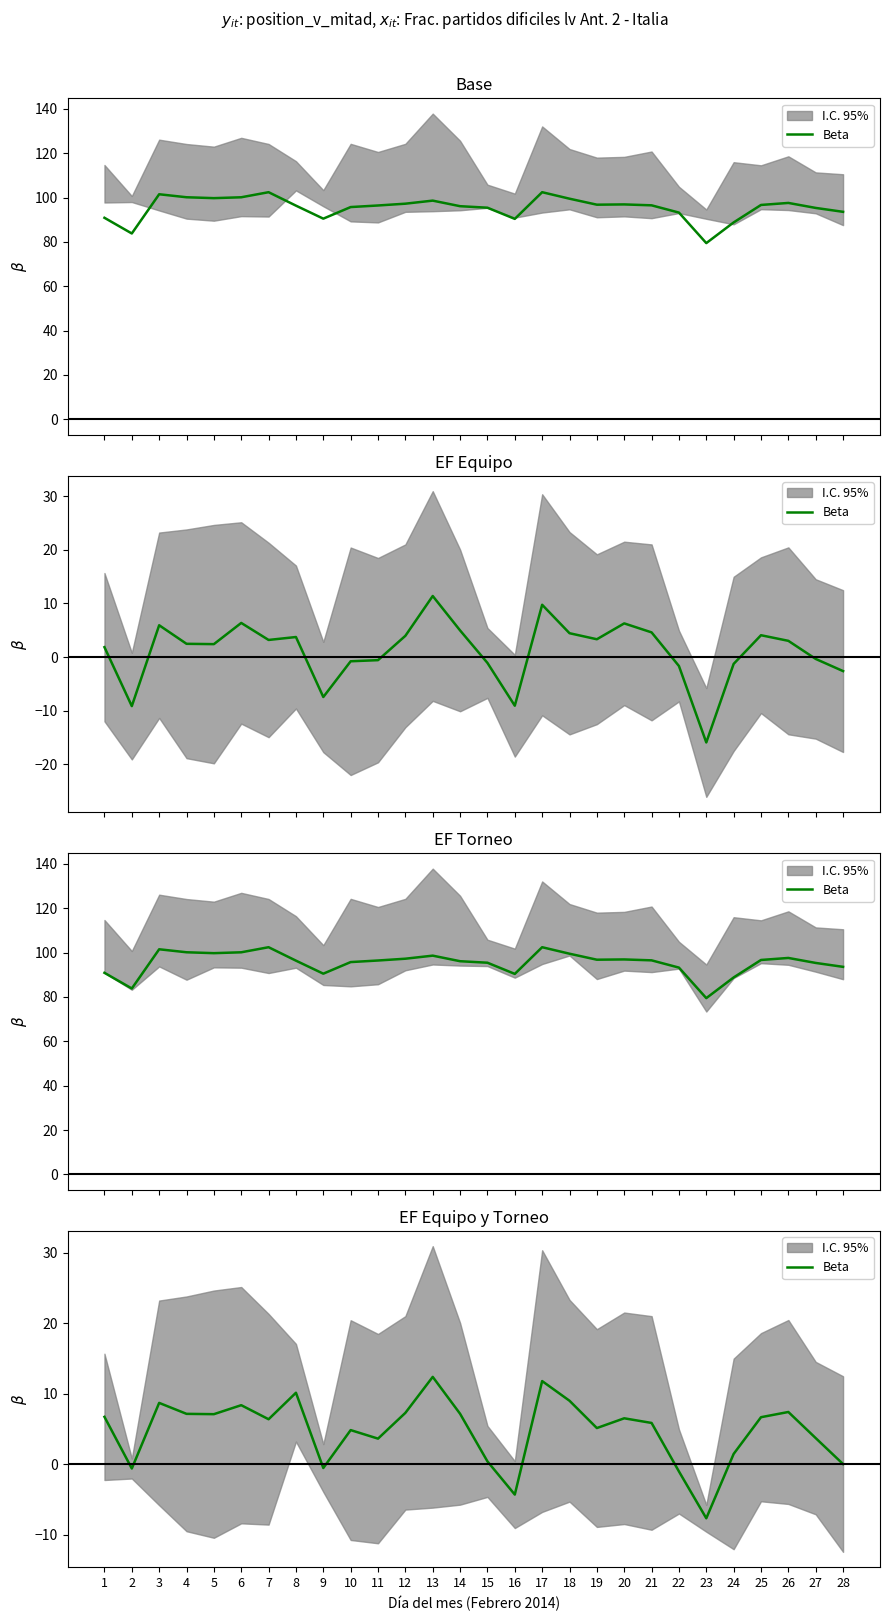

What is the difference between the values at 19 and 20?

1.4